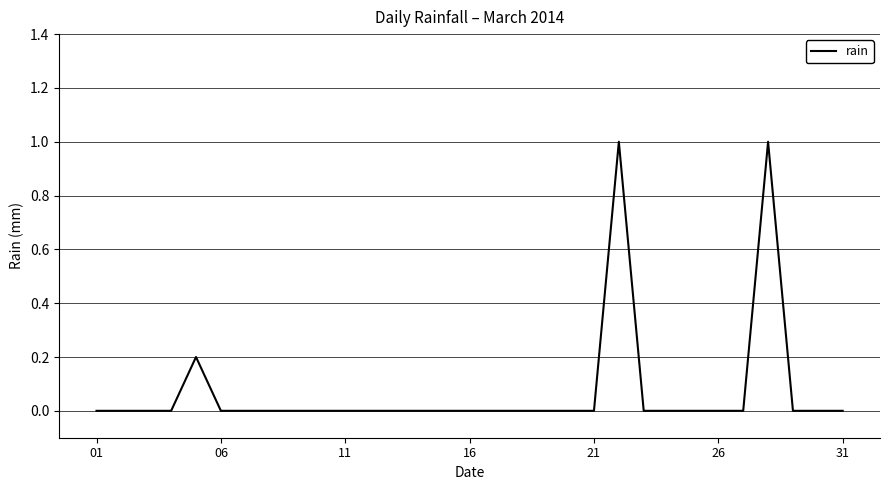

Reading left to right, what are all the values shown in this chart?

0.0	0.0	0.0	0.0	0.2	0.0	0.0	0.0	0.0	0.0	0.0	0.0	0.0	0.0	0.0	0.0	0.0	0.0	0.0	0.0	0.0	1.0	0.0	0.0	0.0	0.0	0.0	1.0	0.0	0.0	0.0